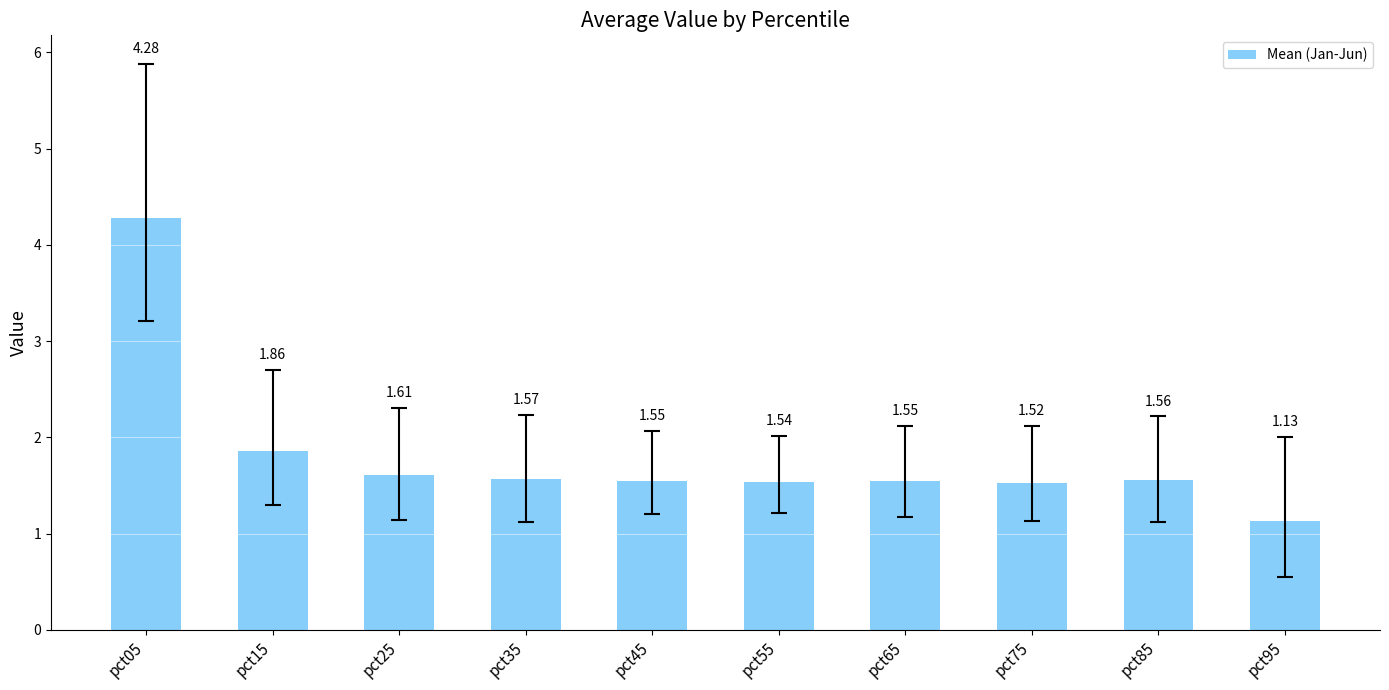

What is the sum of all values?

18.2